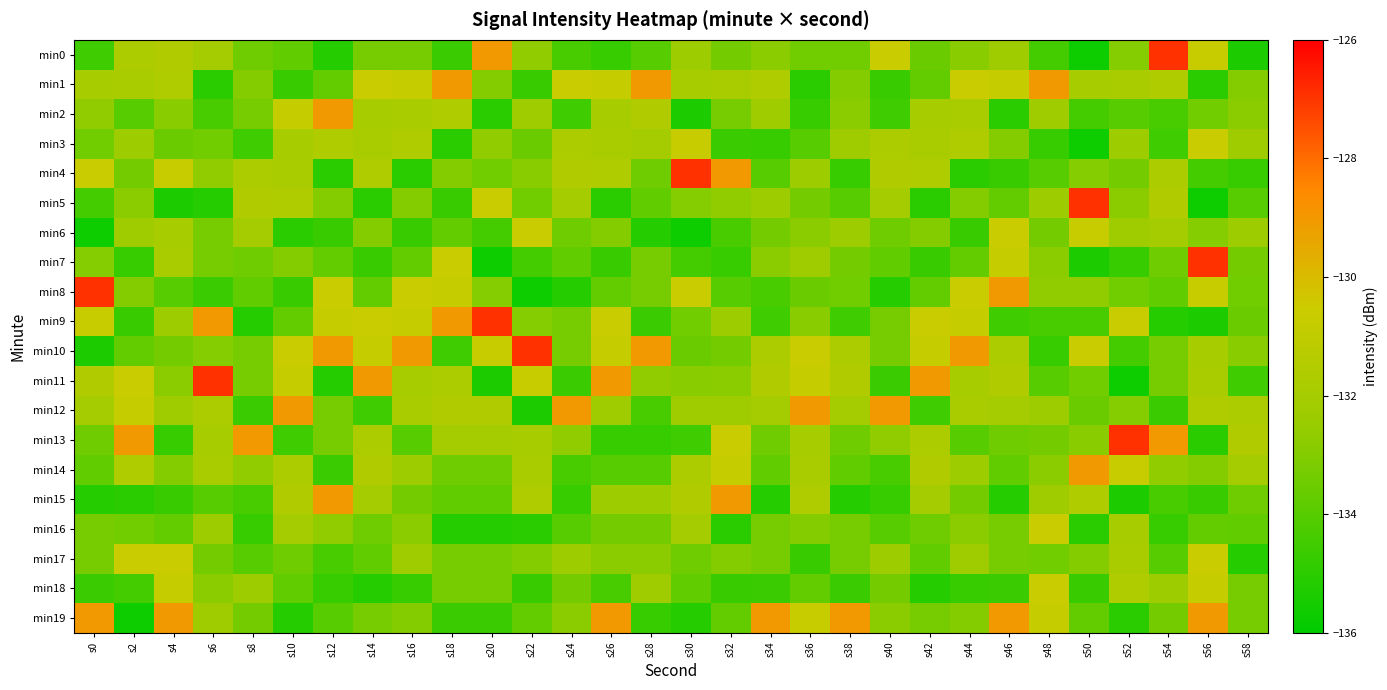

Rank the series at s8 from lowest to highest value.

min9, min16, min12, min3, min15, min17, min8, min0, min7, min19, min11, min2, min10, min1, min14, min18, min6, min4, min5, min13